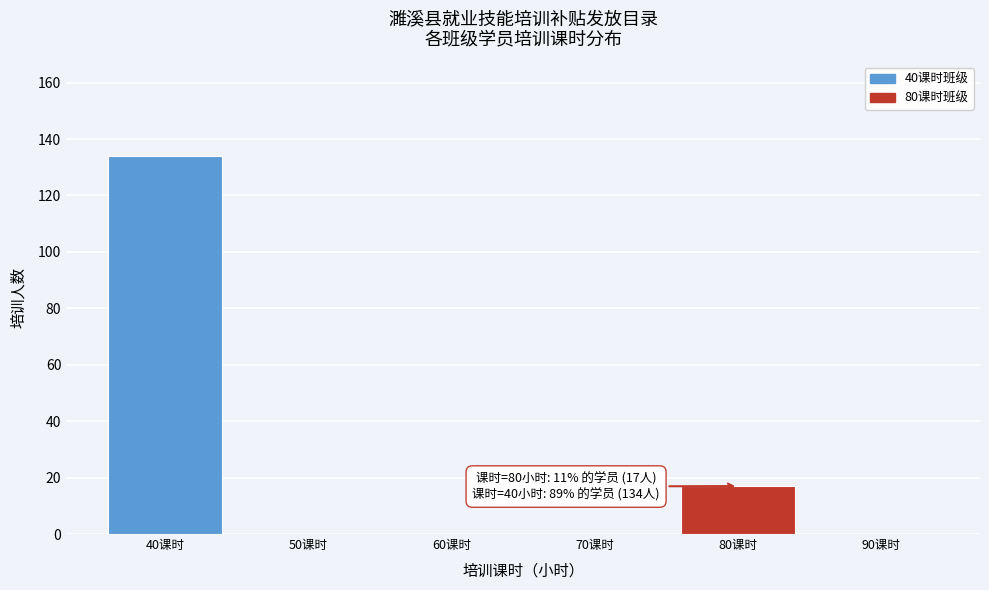

Reading right to left, extract all data points from this chart.

90课时=0	80课时=17	70课时=0	60课时=0	50课时=0	40课时=134